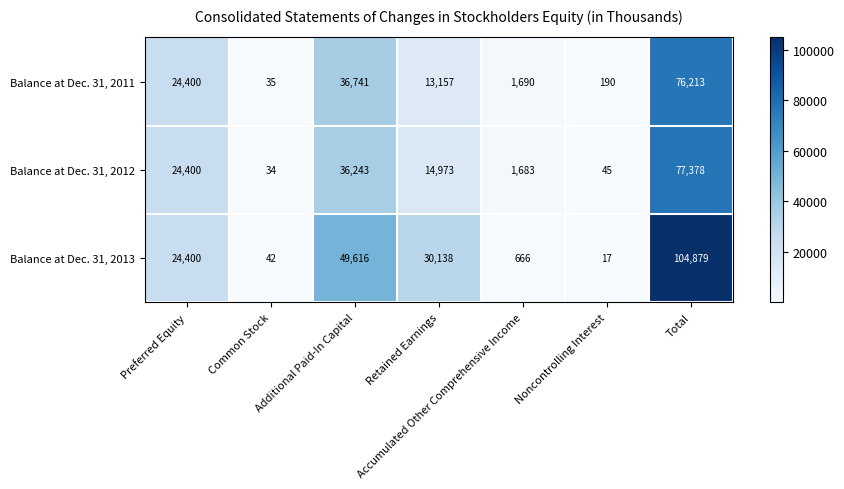

What is the difference between the maximum and minimum values in the Balance at Dec. 31, 2011 series?

76178